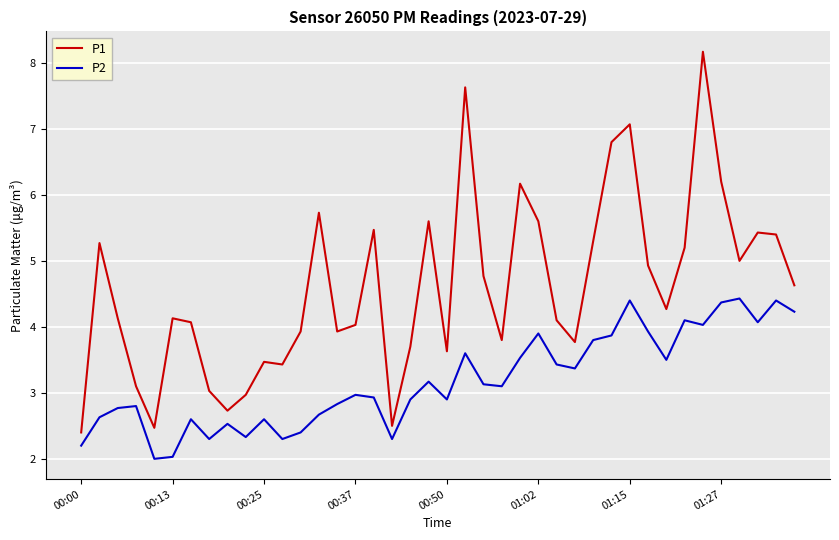

List the series in order of their peak value, lowest first.

P2, P1